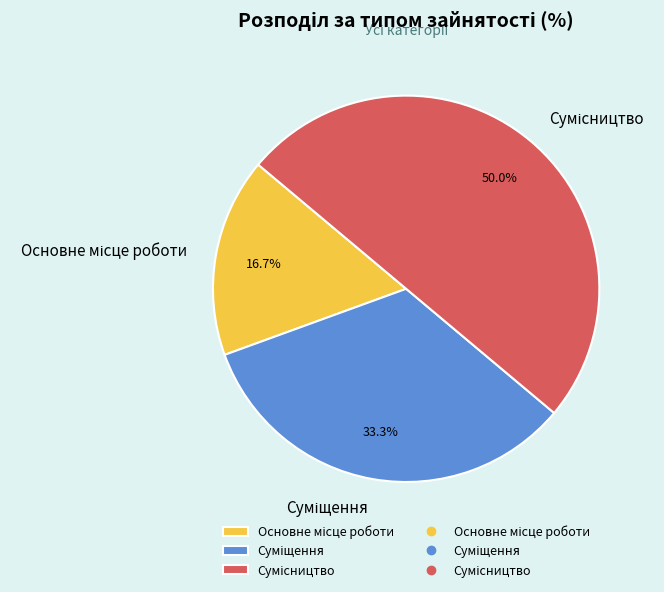

Combined, do Основне місце роботи and Суміщення account for over 50%?

No